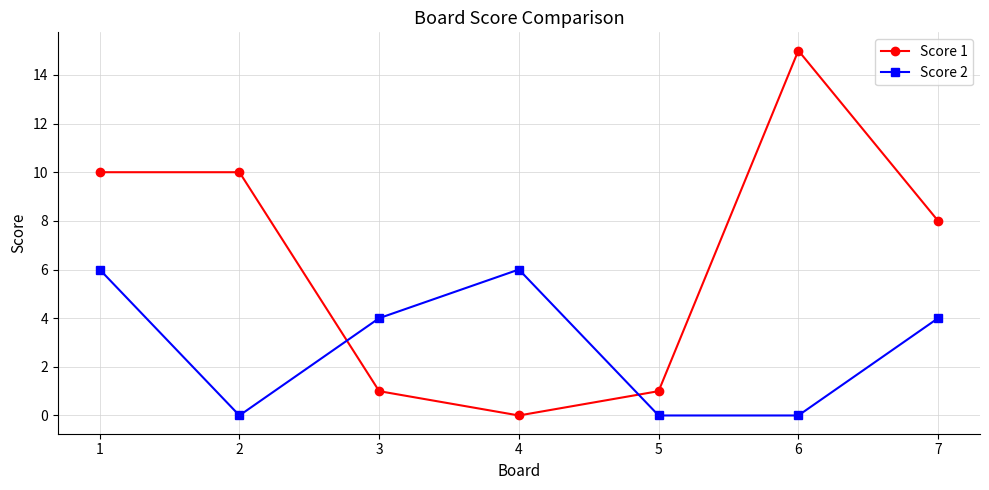

At which label does Score 1 reach its peak?

6